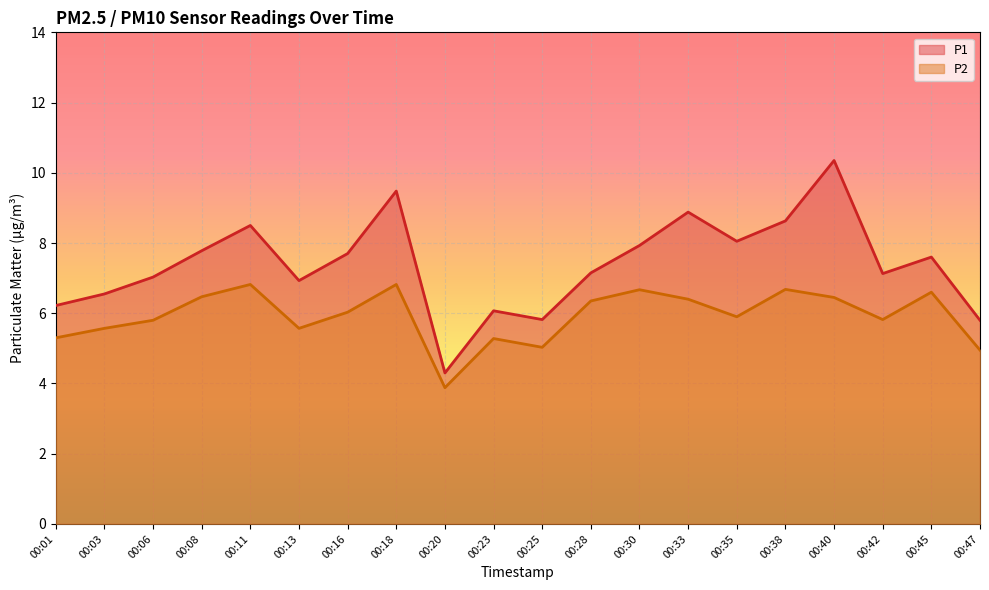

Reading left to right, list all the values displayed in this chart.

P1: 00:01=6.2	00:03=6.5	00:06=7.0	00:08=7.8	00:11=8.5	00:13=6.9	00:16=7.7	00:18=9.5	00:20=4.3	00:23=6.1	00:25=5.8	00:28=7.2	00:30=7.9	00:33=8.9	00:35=8.1	00:38=8.6	00:40=10.3	00:42=7.1	00:45=7.6	00:47=5.8
P2: 00:01=5.3	00:03=5.6	00:06=5.8	00:08=6.5	00:11=6.8	00:13=5.6	00:16=6.0	00:18=6.8	00:20=3.9	00:23=5.3	00:25=5.0	00:28=6.3	00:30=6.7	00:33=6.4	00:35=5.9	00:38=6.7	00:40=6.5	00:42=5.8	00:45=6.6	00:47=5.0